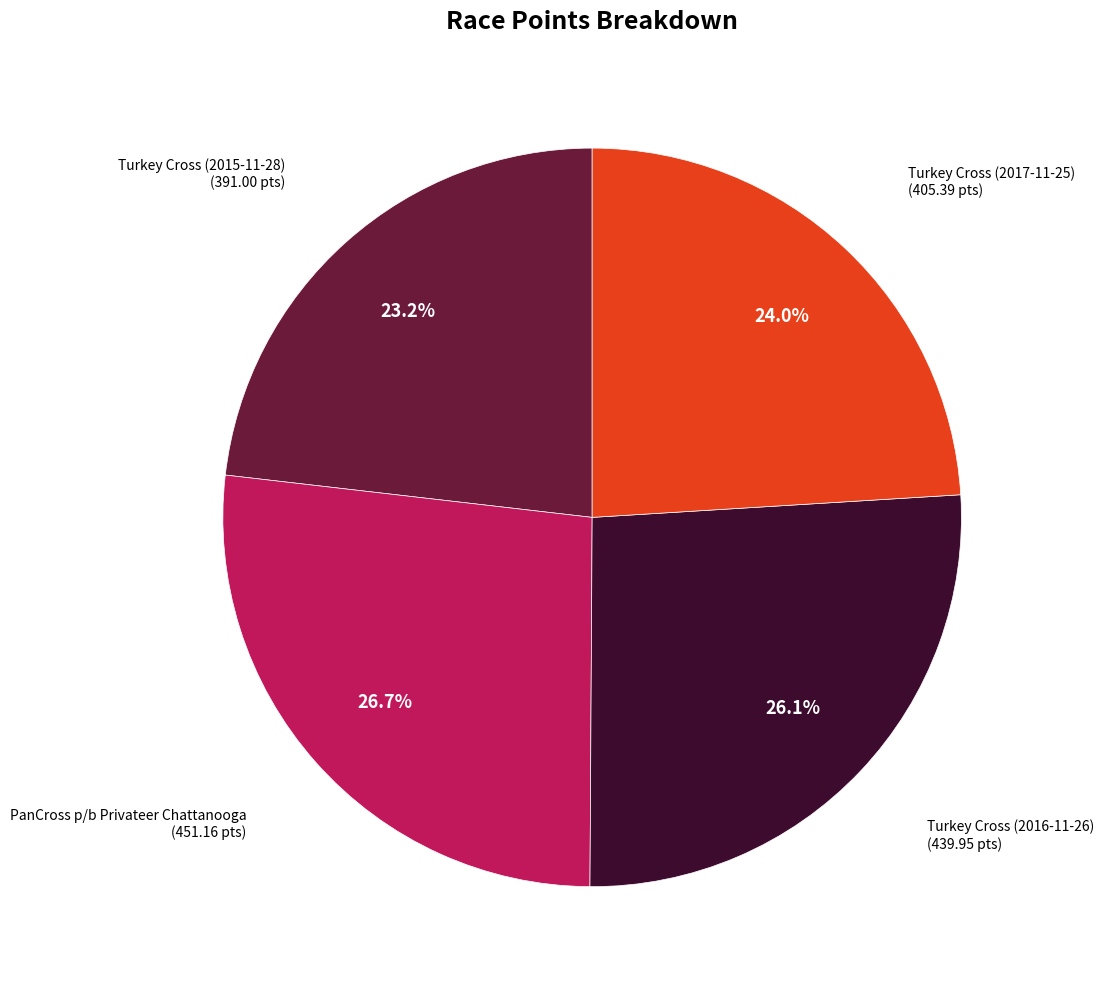

Does any single category account for the majority?

No